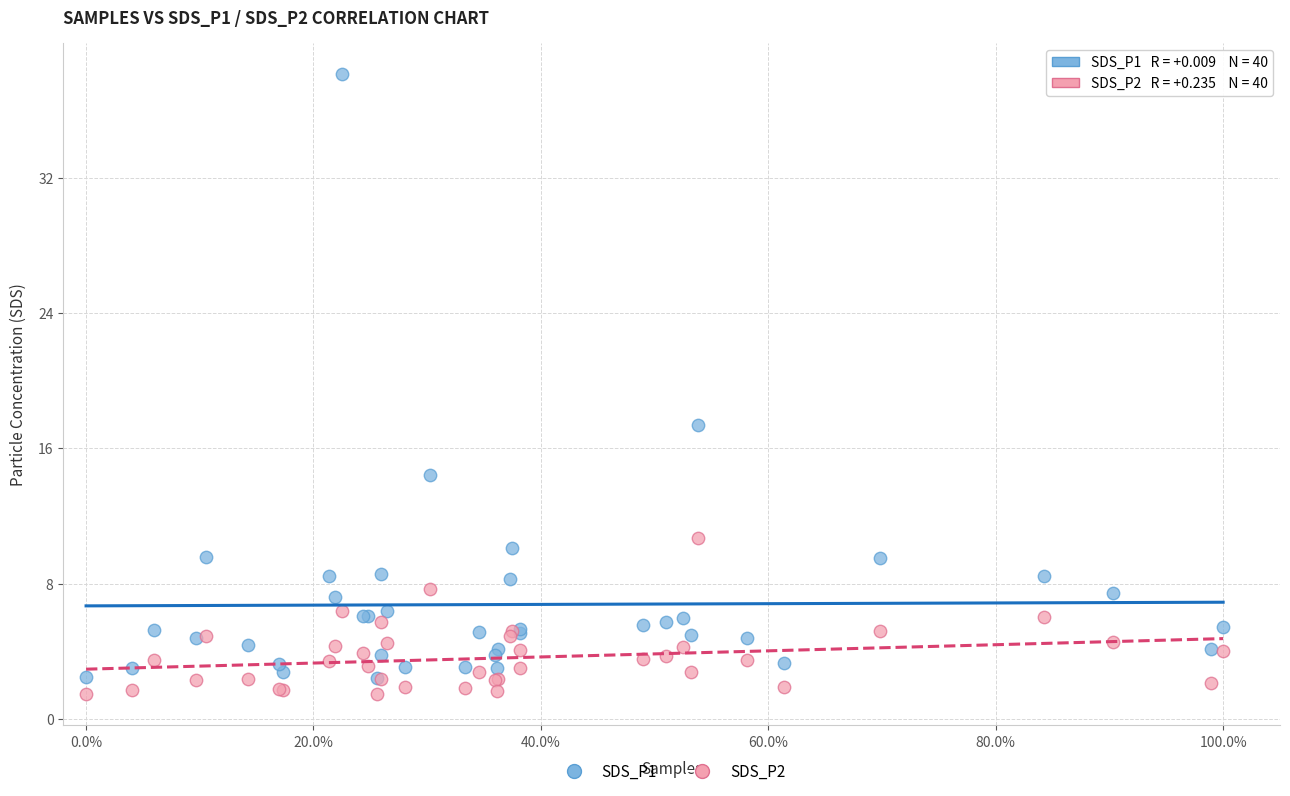

What are all the series names shown in the legend?

SDS_P1, SDS_P2